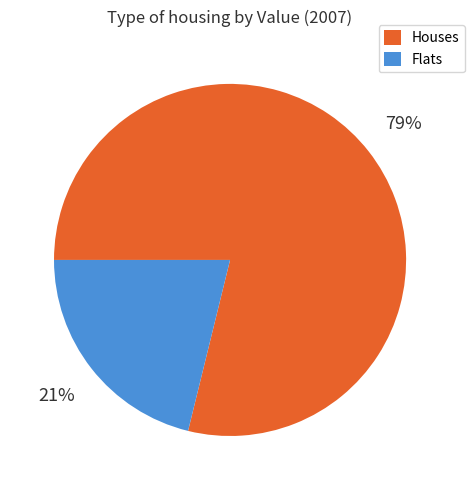

To the nearest percent, what is the difference between the largest and smallest slice percentages?

58%